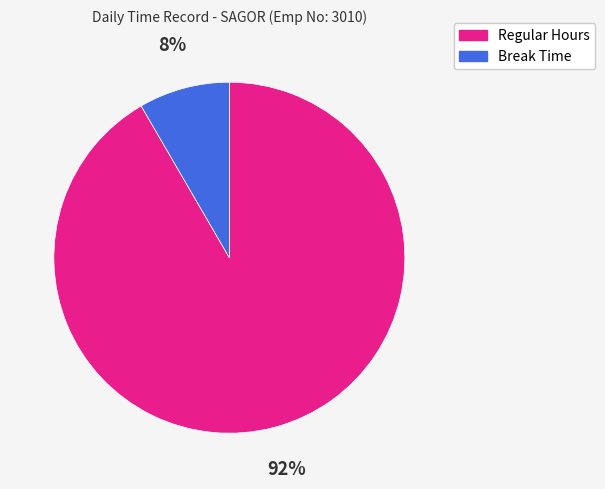

What percentage is the Break Time slice, to the nearest percent?

8%